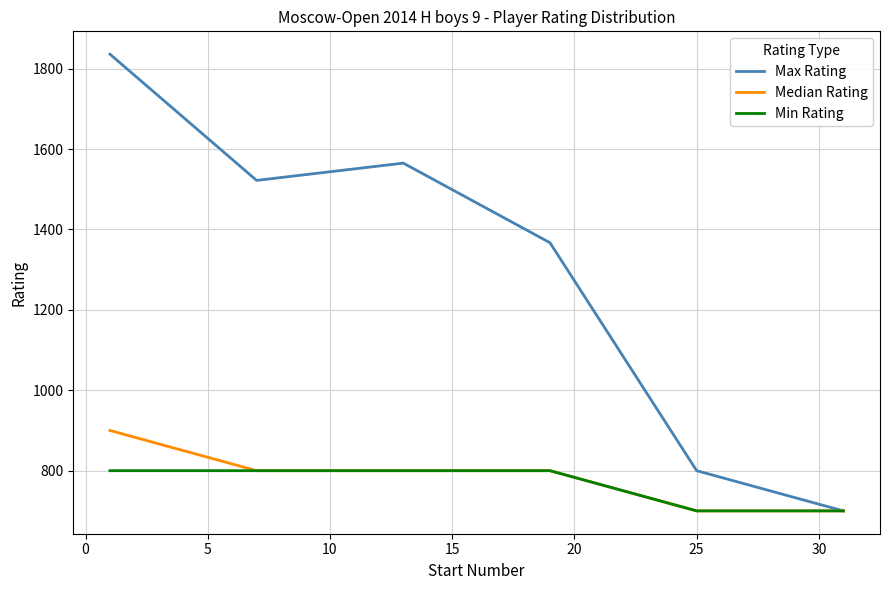

Which series has the widest spread of values?

Max Rating